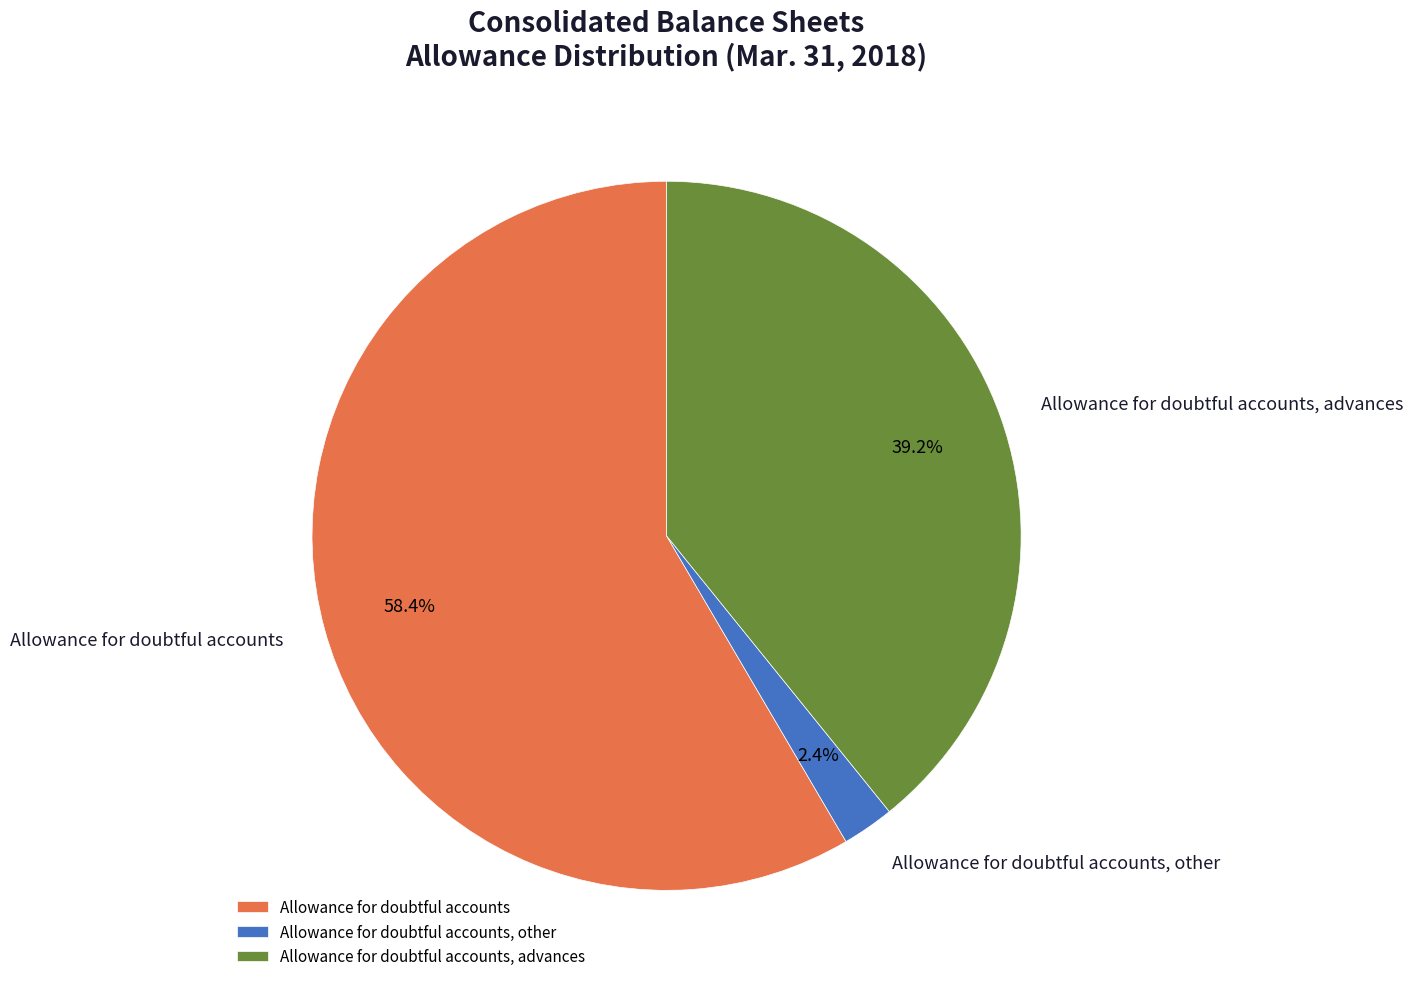

Do Allowance for doubtful accounts and Allowance for doubtful accounts, other together represent more than half of the pie?

Yes